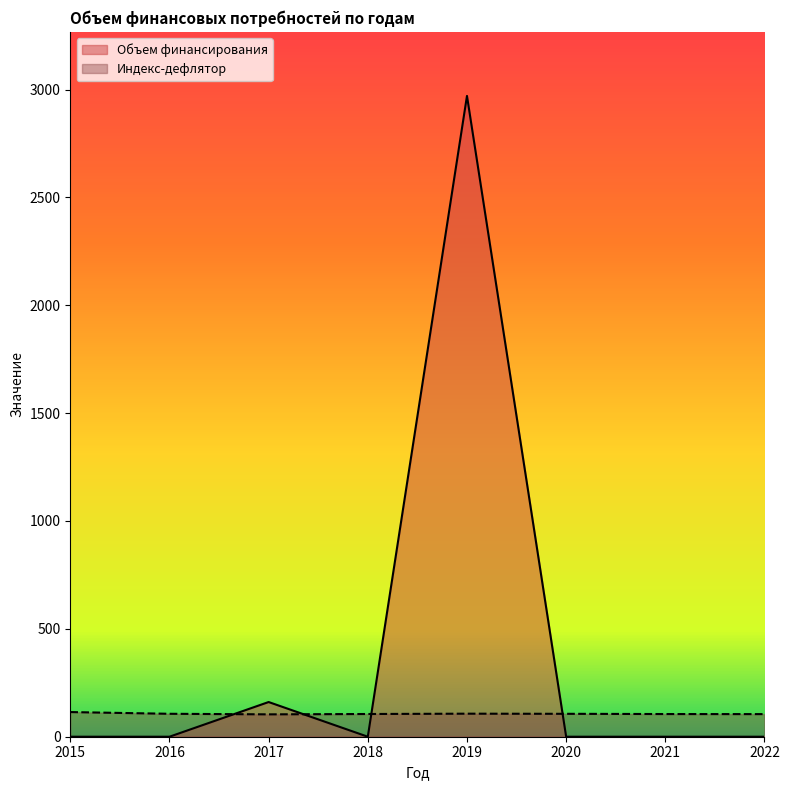

How many interior local peaks does the Индекс-дефлятор series have?

1